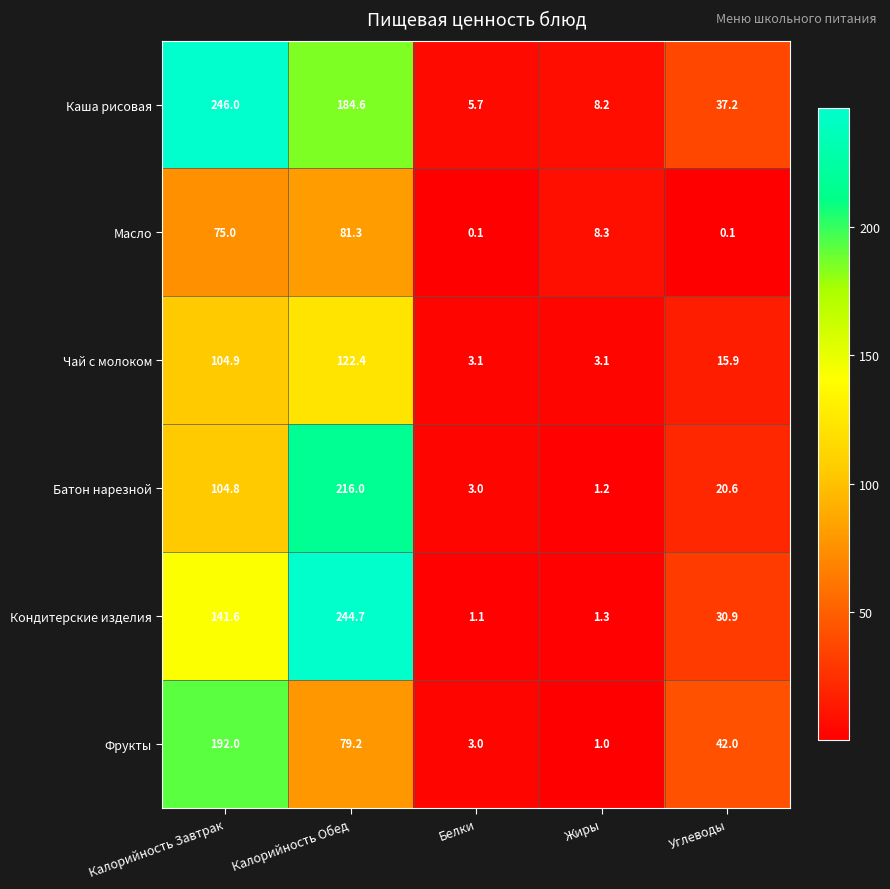

Which series has the largest total across all categories?

Каша рисовая